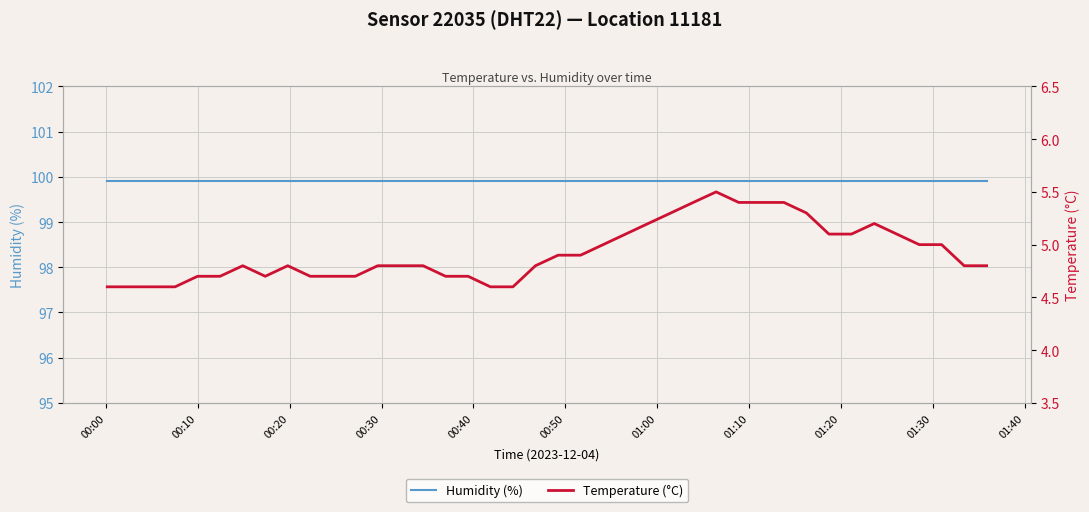

What is the value of the Humidity (%) point at the 26th from the left?

99.9